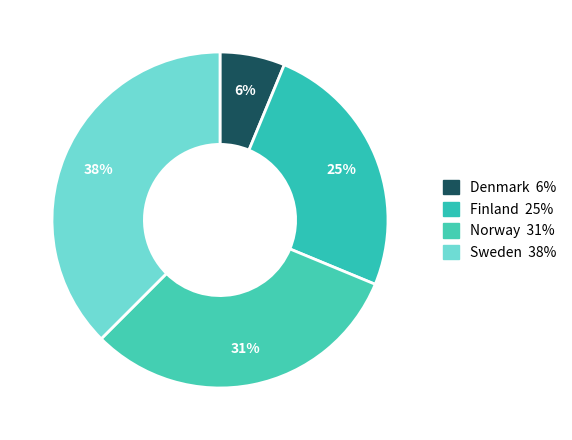

Which slice is the smallest?

Denmark